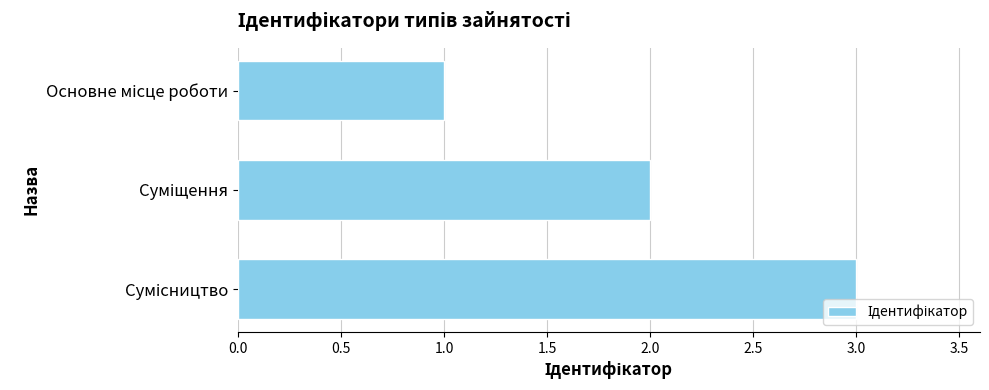

What is the sum of all values?

6